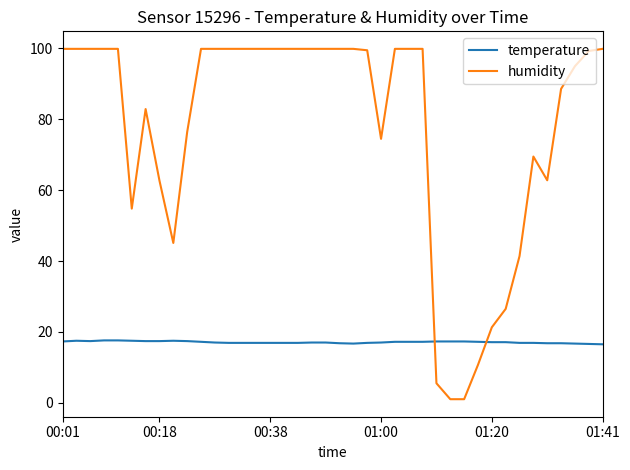

What is the average value of the humidity series?

77.9